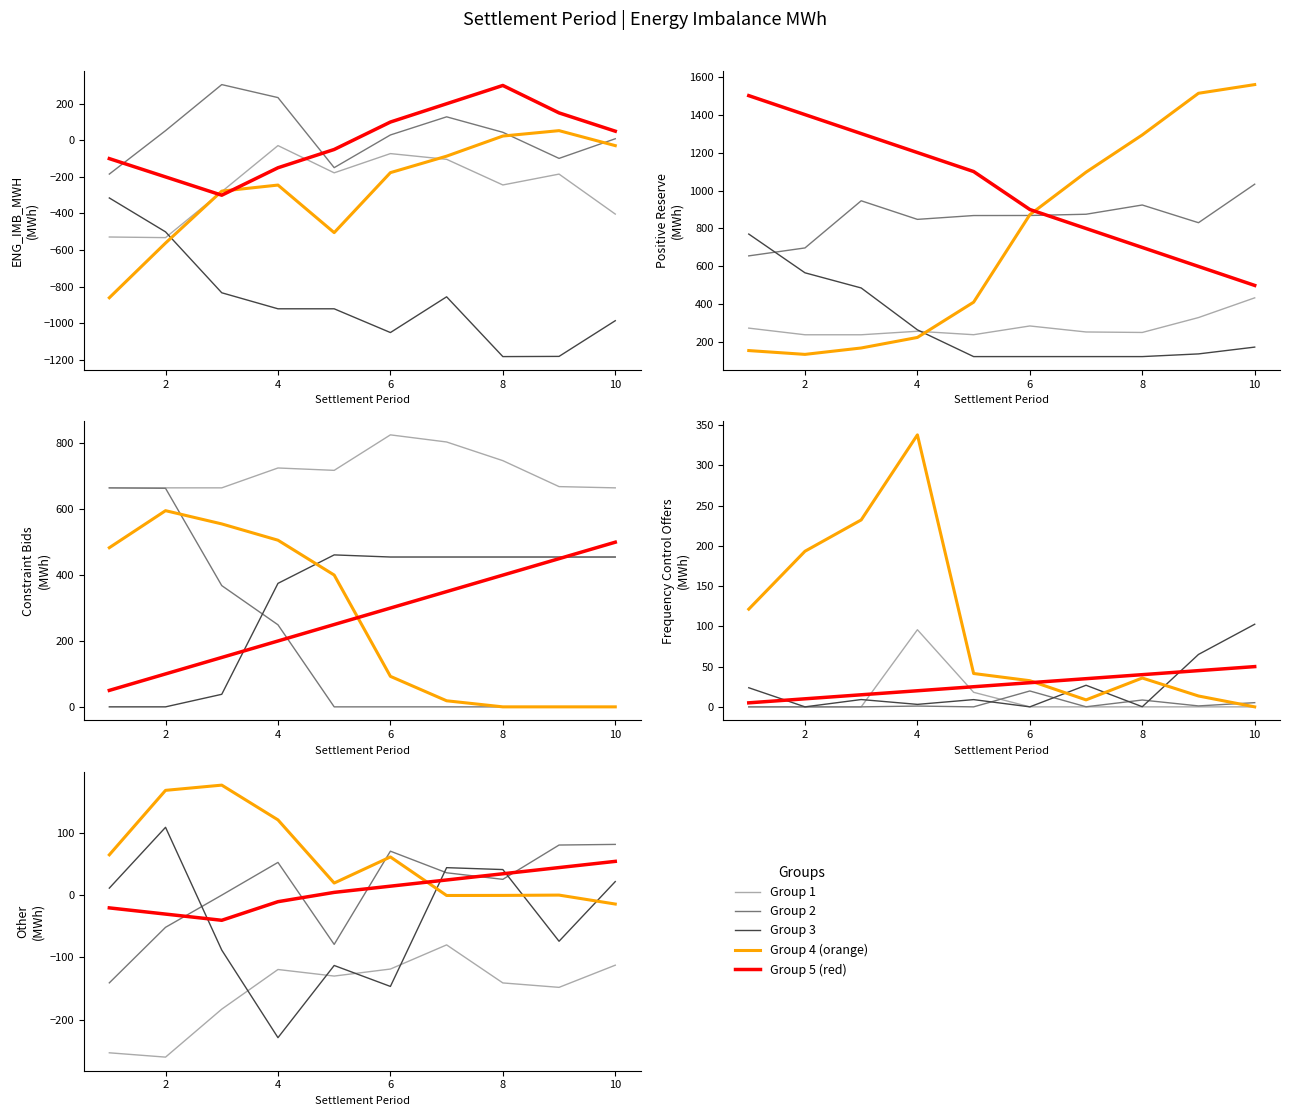

What is the difference between the maximum and minimum values in the Group 4 series?

913.8